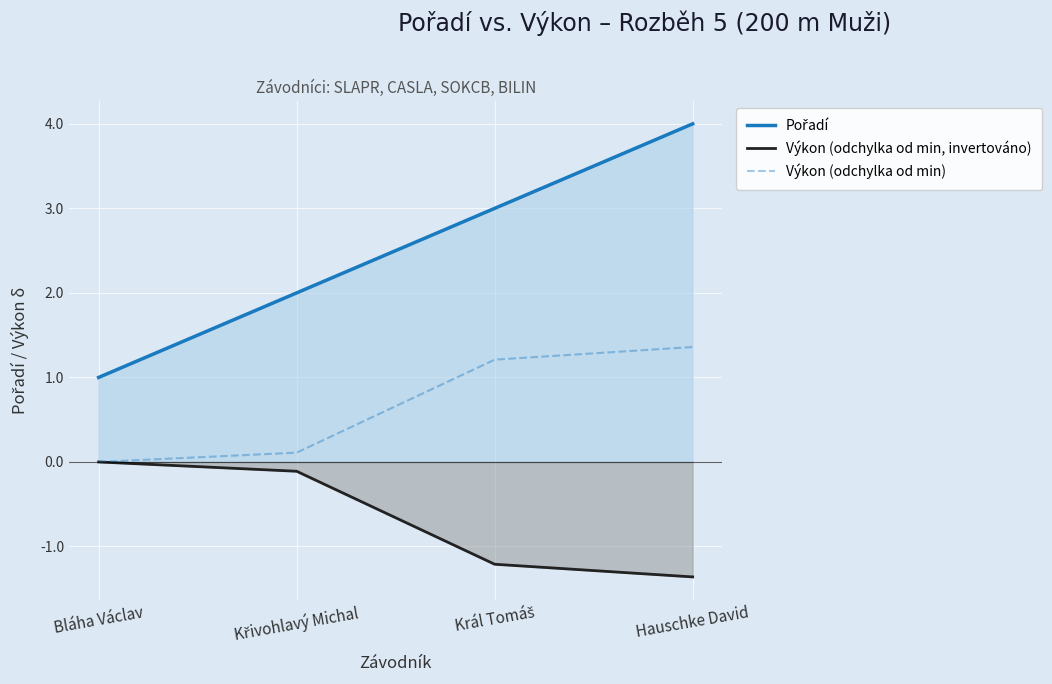

True or false: Výkon (odchylka od min, invertováno) and Pořadí intersect in this chart.

False